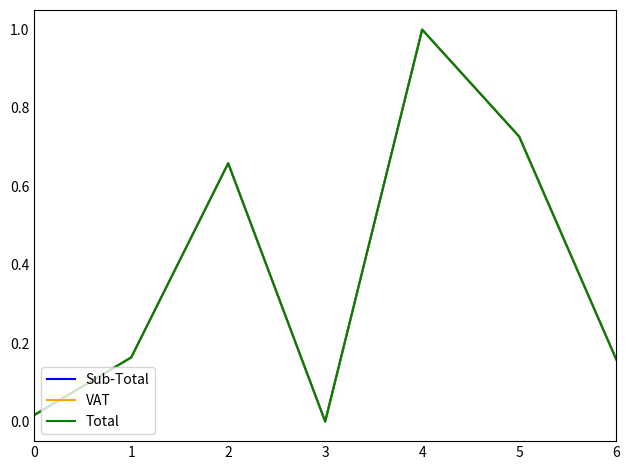

What is the total value across all series at 4?

3.0